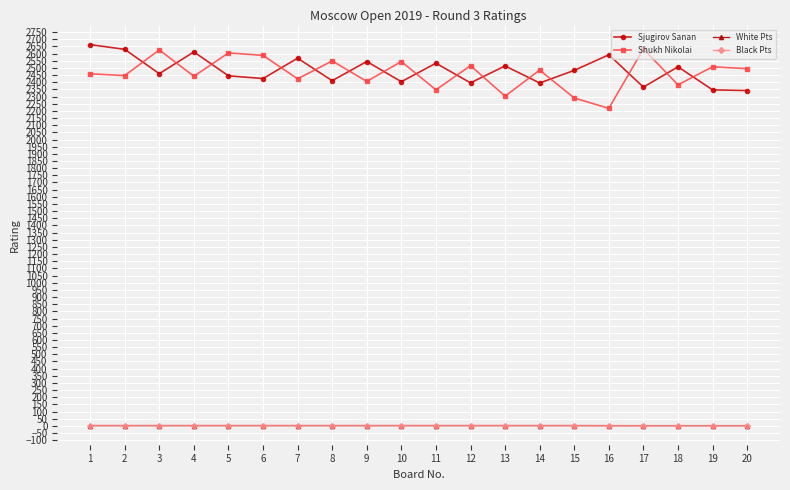

What is the minimum value for Shukh Nikolai?

2218.0